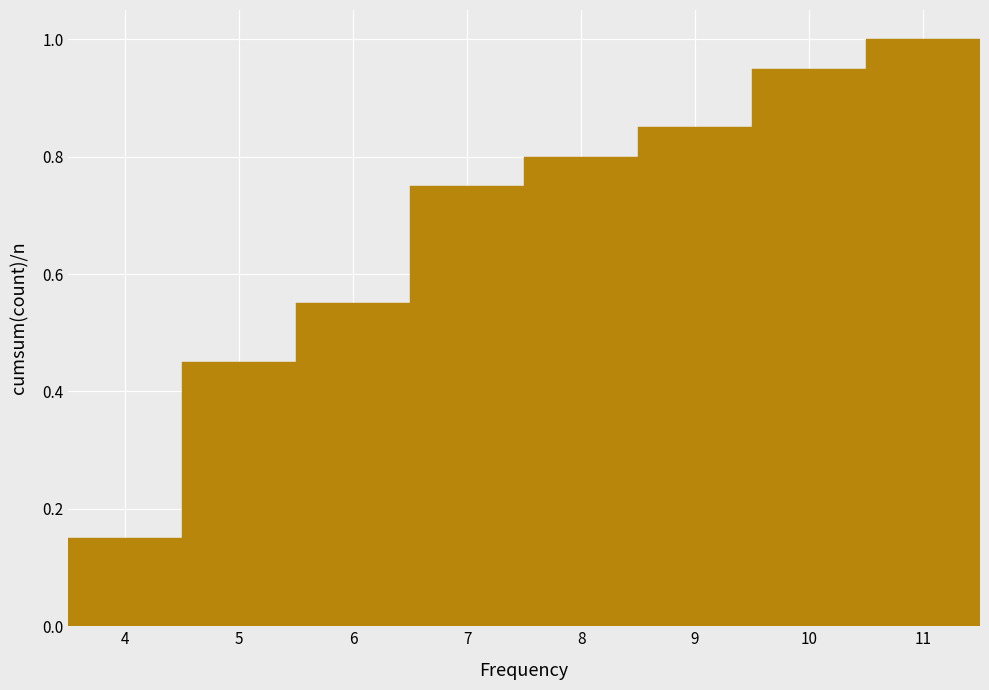

Reading left to right, transcribe this chart: for each bar, give the range it covers on the x-axis and its height. The values are not printed on the chart, so give them approximately, as read against the axis.

3.5 to 4.5: 0.16
4.5 to 5.5: 0.46
5.5 to 6.5: 0.56
6.5 to 7.5: 0.76
7.5 to 8.5: 0.80
8.5 to 9.5: 0.86
9.5 to 10.5: 0.96
10.5 to 11.5: 1.00